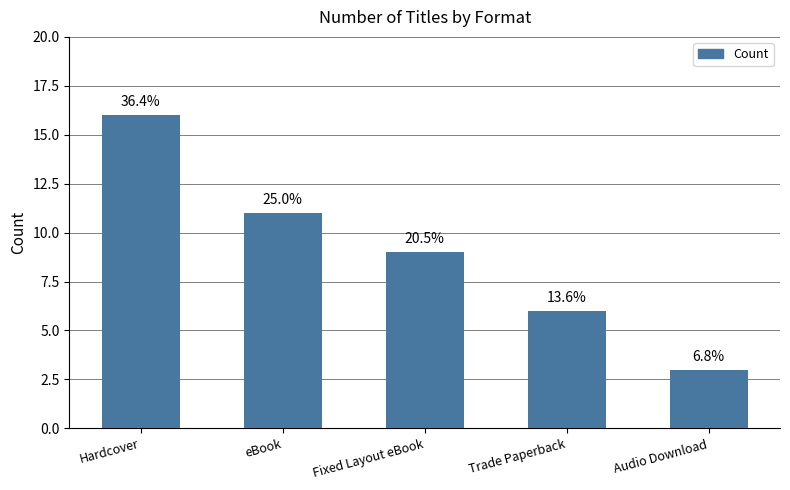

How many bars are there in total?

5